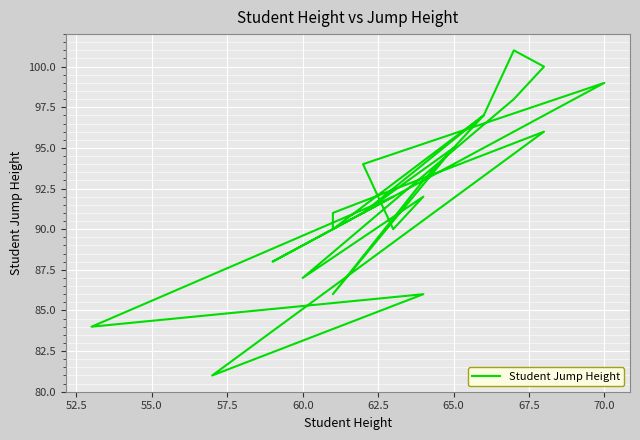

How many lines are shown in the chart?

1